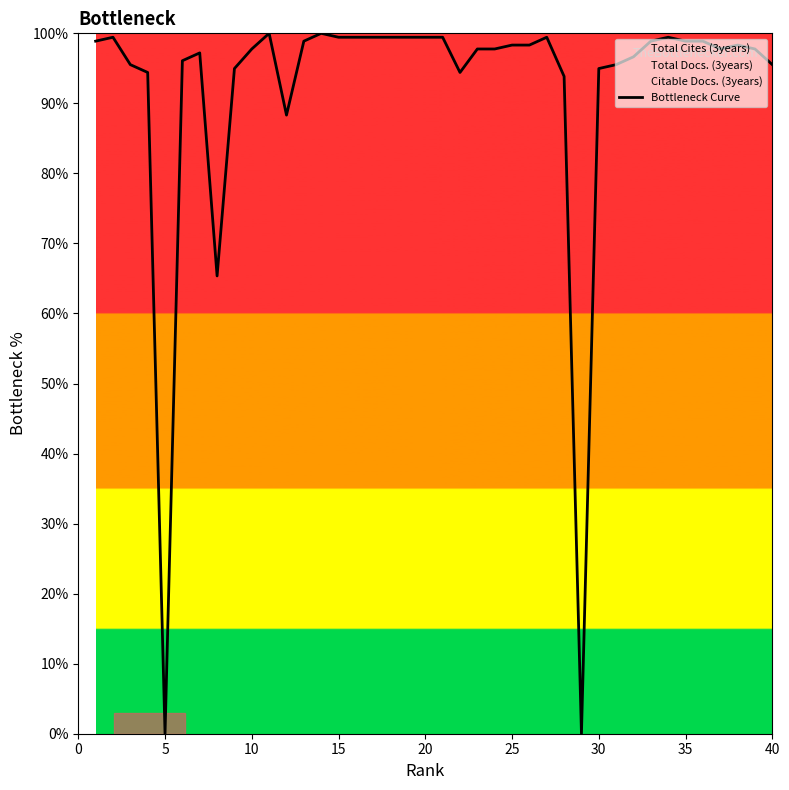

How many lines are shown in the chart?

1